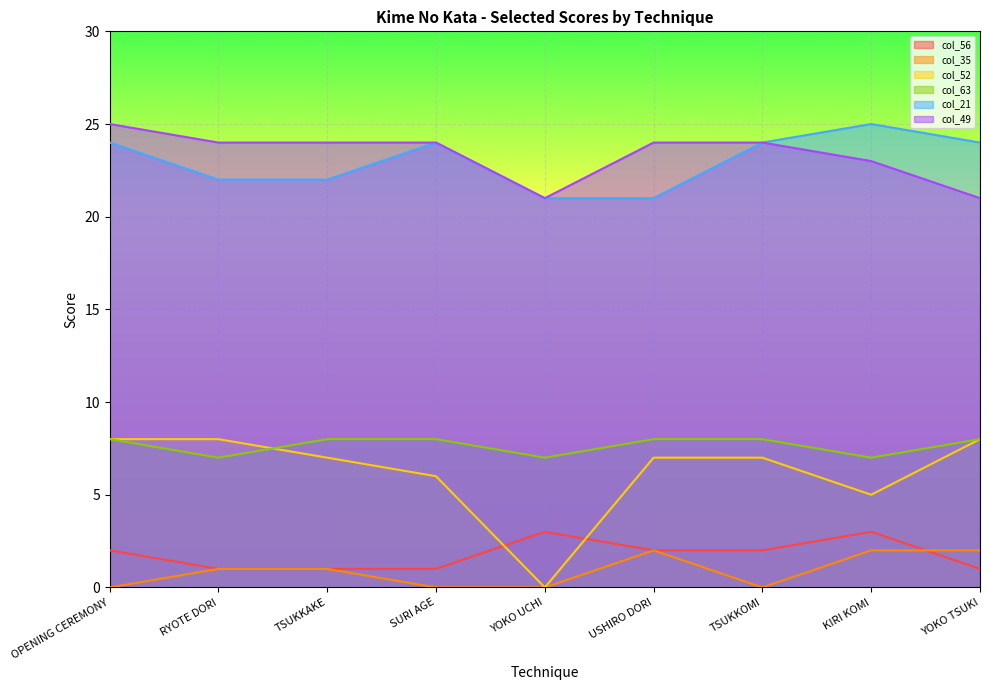

Is the value of col_63 at YOKO UCHI greater than the value of col_52 at OPENING CEREMONY?

No